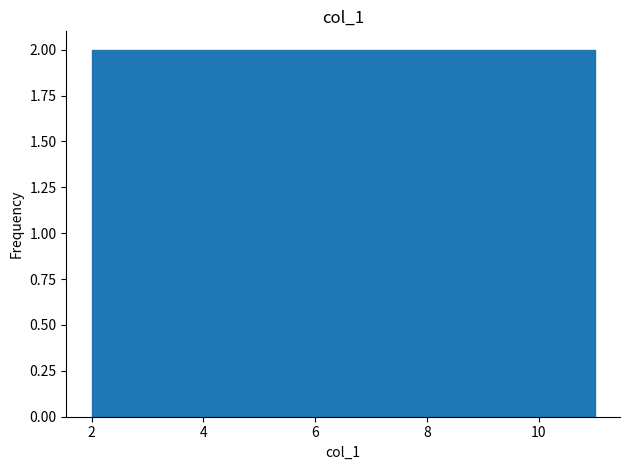

Reading left to right, transcribe this chart: for each bar, give the range it covers on the x-axis and its height. The values are not printed on the chart, so give them approximately, as read against the axis.

2.0 to 3.8: 2
3.8 to 5.6: 2
5.6 to 7.4: 2
7.4 to 9.2: 2
9.2 to 11.0: 2